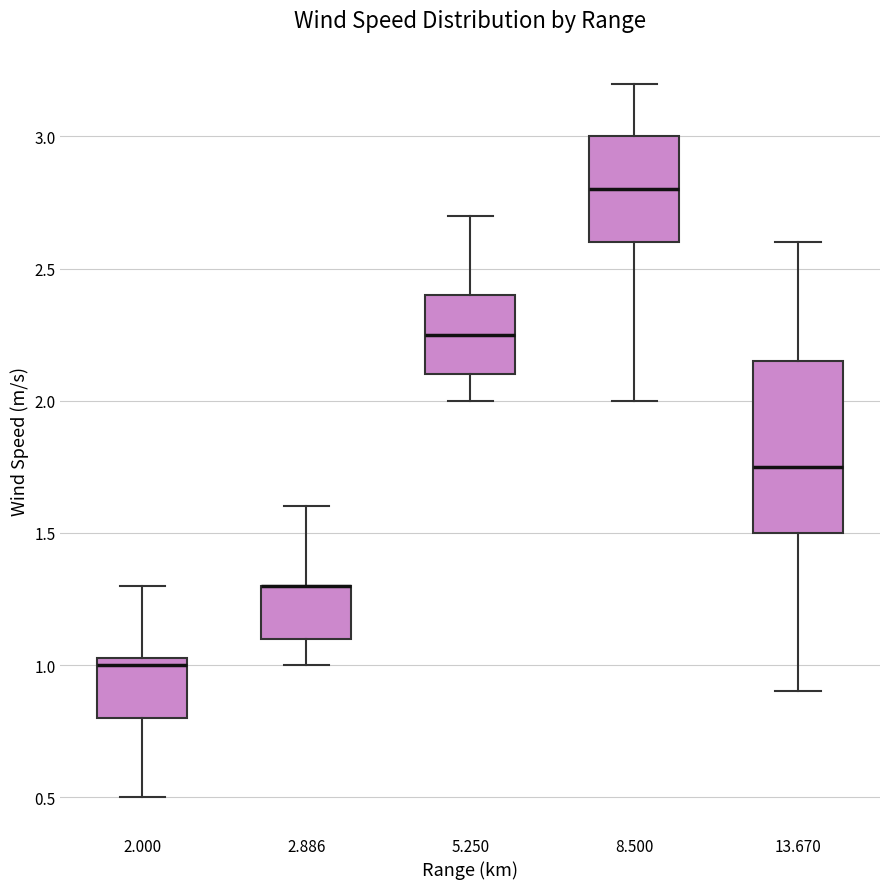

Reading left to right, read every box against the y-axis: the position of its median line, the range the box covers, and the ends of its whiskers. The values are not printed on the chart, so give them approximately, as read against the axis.

2.000: median 1.00, box 0.80 to 1.05, whiskers 0.50 to 1.30
2.886: median 1.30 (drawn on the box's upper edge), box 1.10 to 1.30, whiskers 1.00 to 1.60
5.250: median 2.25, box 2.10 to 2.40, whiskers 2.00 to 2.70
8.500: median 2.80, box 2.60 to 3.00, whiskers 2.00 to 3.20
13.670: median 1.75, box 1.50 to 2.15, whiskers 0.90 to 2.60